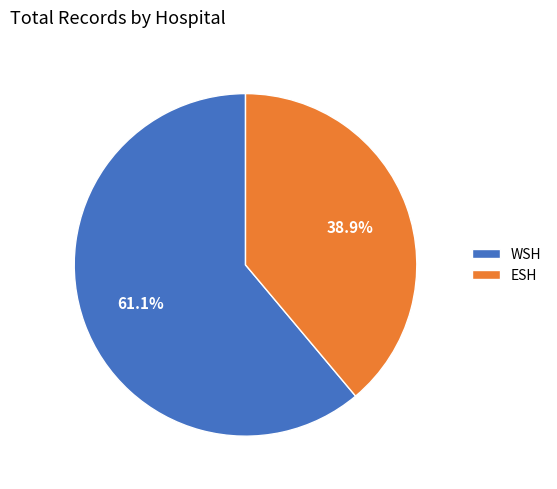

How many slices are in this pie chart?

2